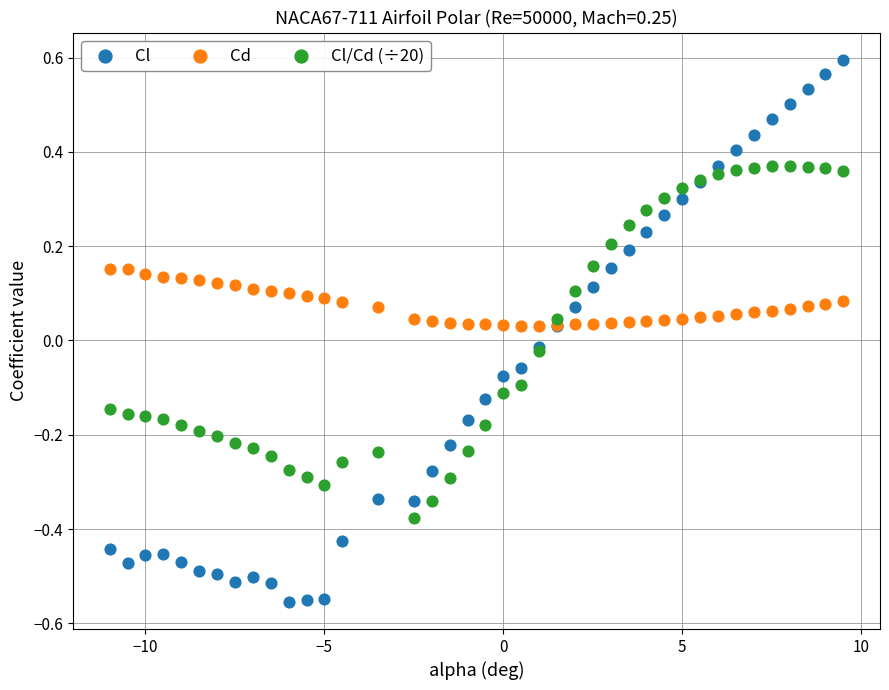

What is the X range (max minus min) for the scatter plot?

20.5